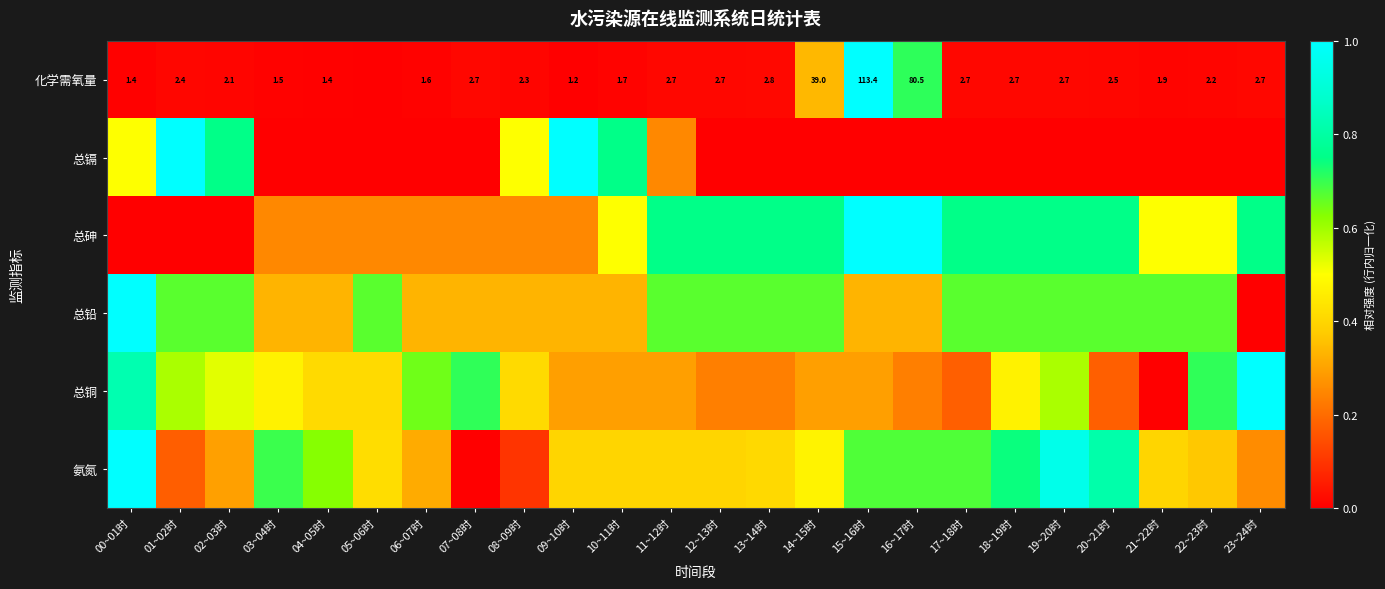

What is the highest value of the 总铅 series?

1.0